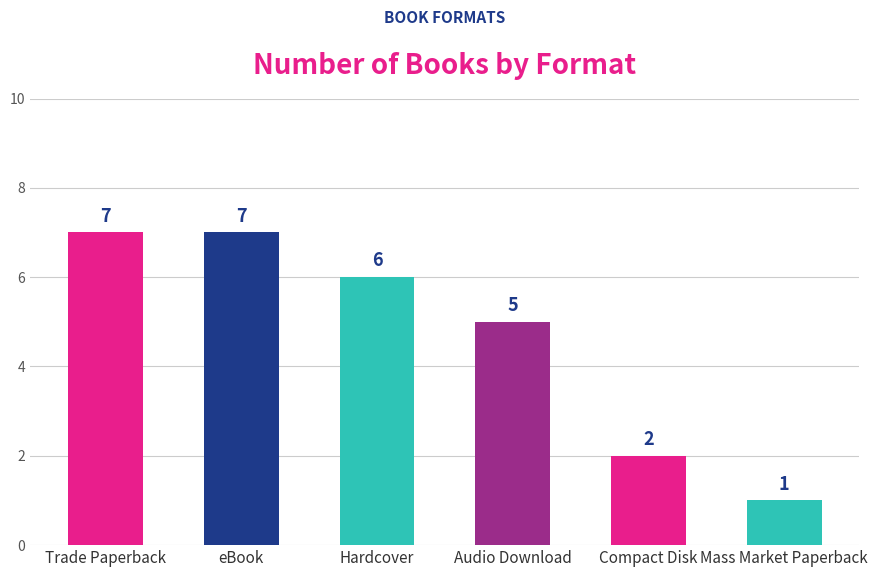

Count the values in the range 2 to 7.

5